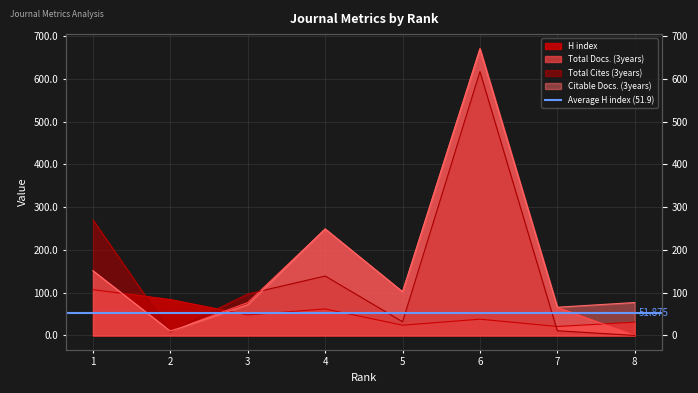

Does the chart have visible grid lines?

Yes